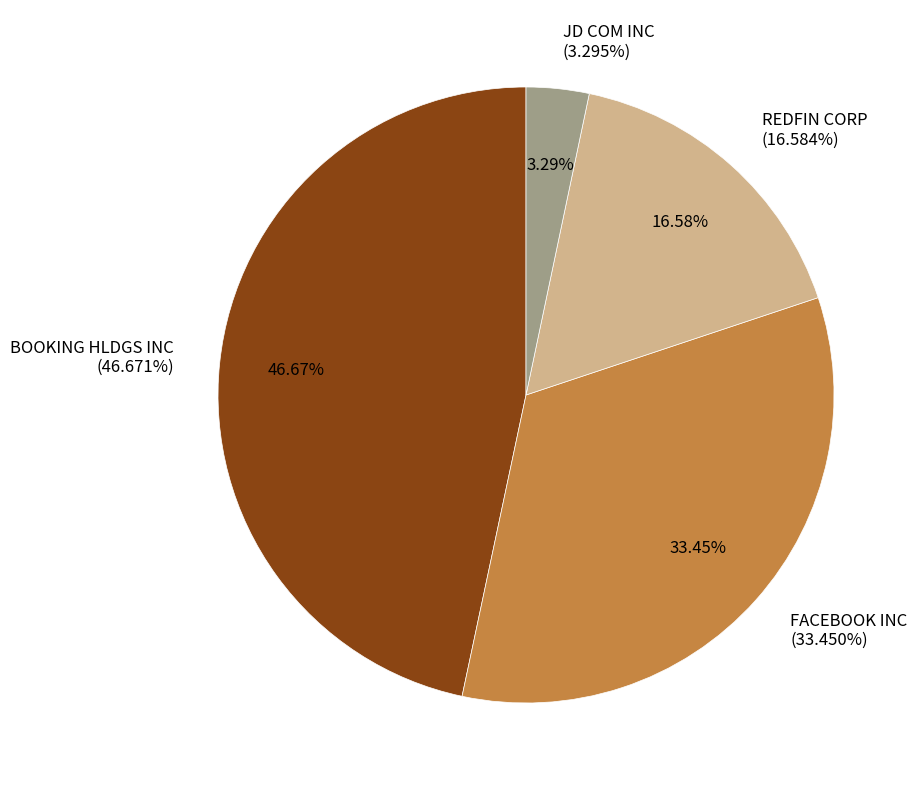

The JD COM INC slice represents 1% of the pie. True or false?

False